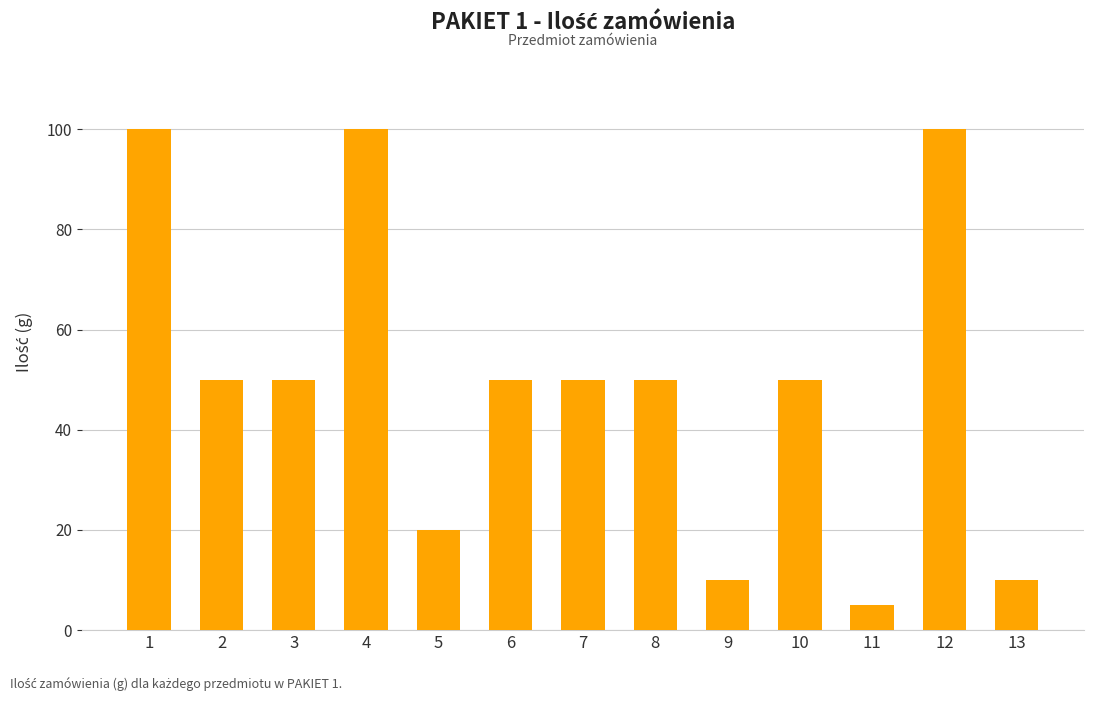

Count the values in the range 20 to 50.

7